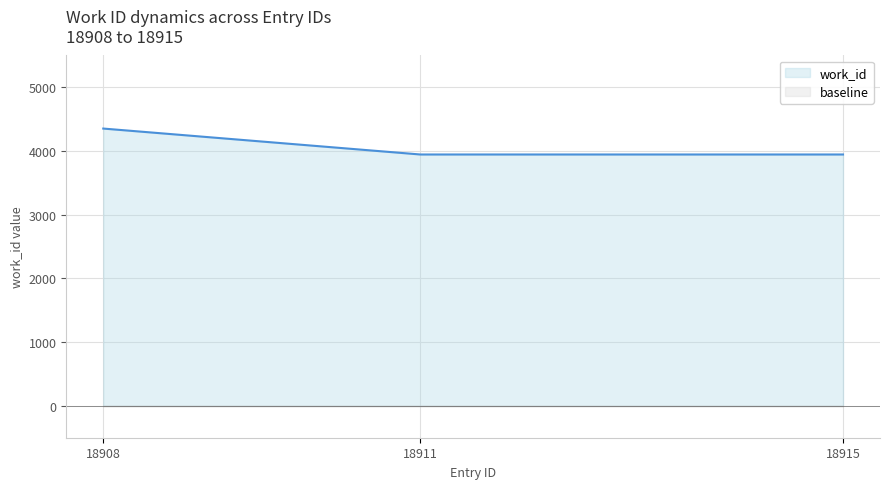

What is the change in value from 18908 to 18915?

-407